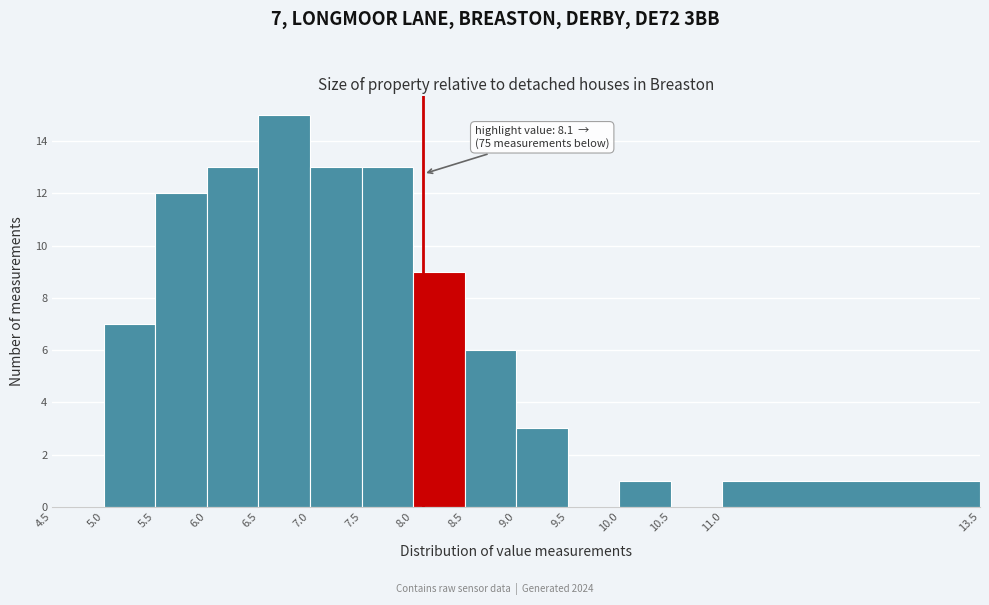

Over which range of the x-axis is the bar tallest?

6.5 to 7.0